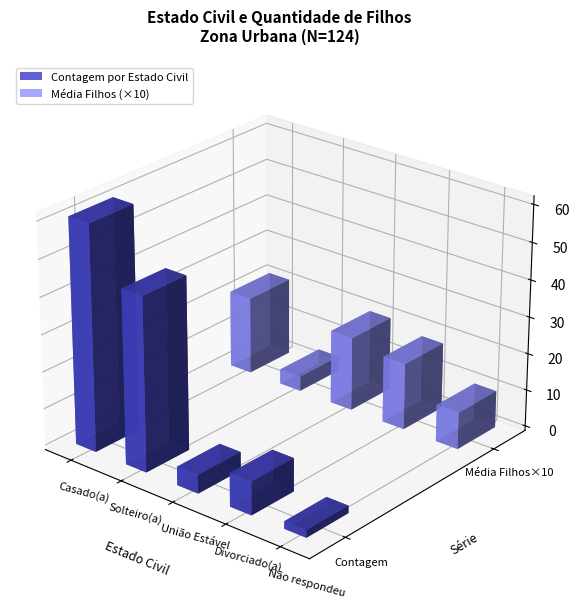

Which label corresponds to the smallest value in the chart?

Não respondeu